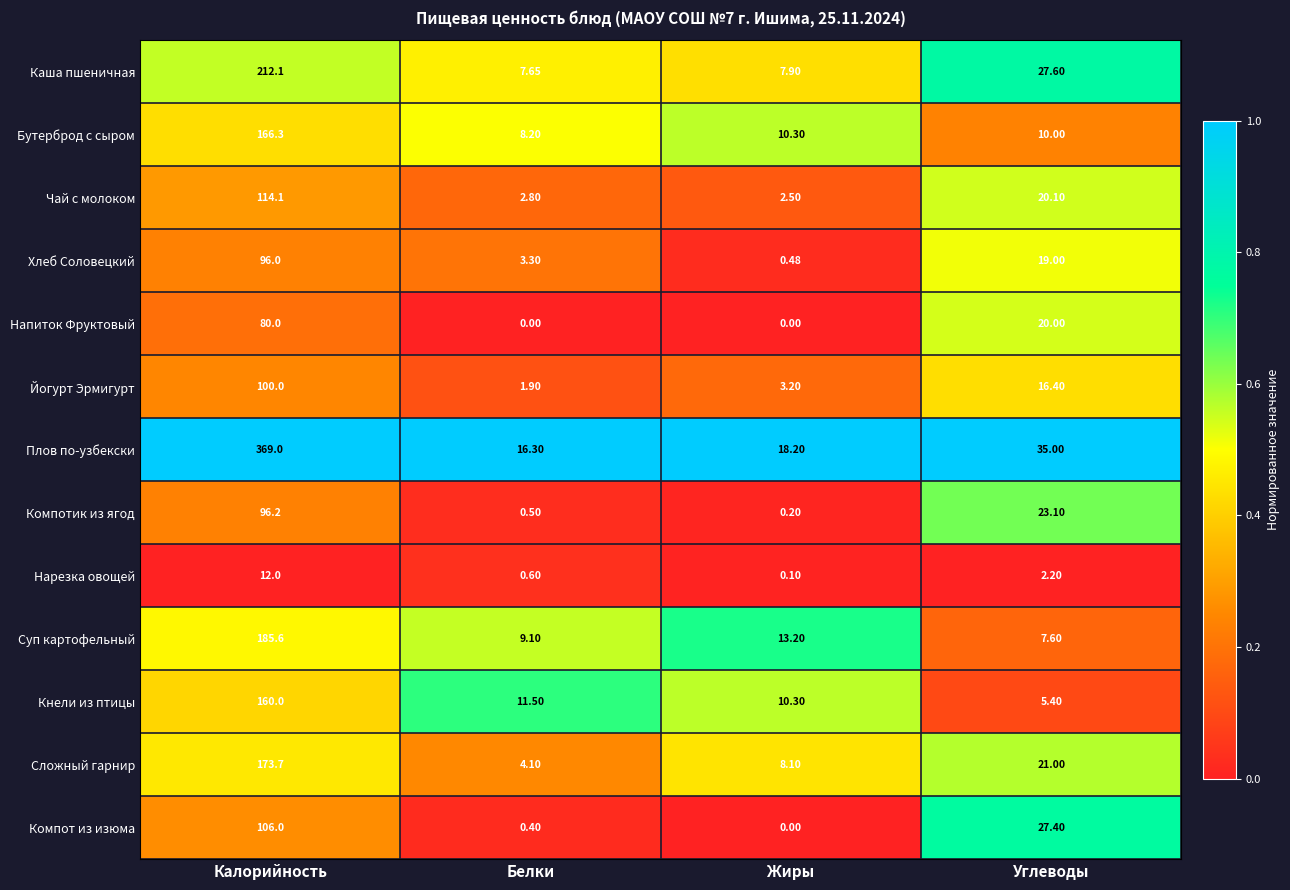

Which series has the largest total across all categories?

Плов по-узбекски